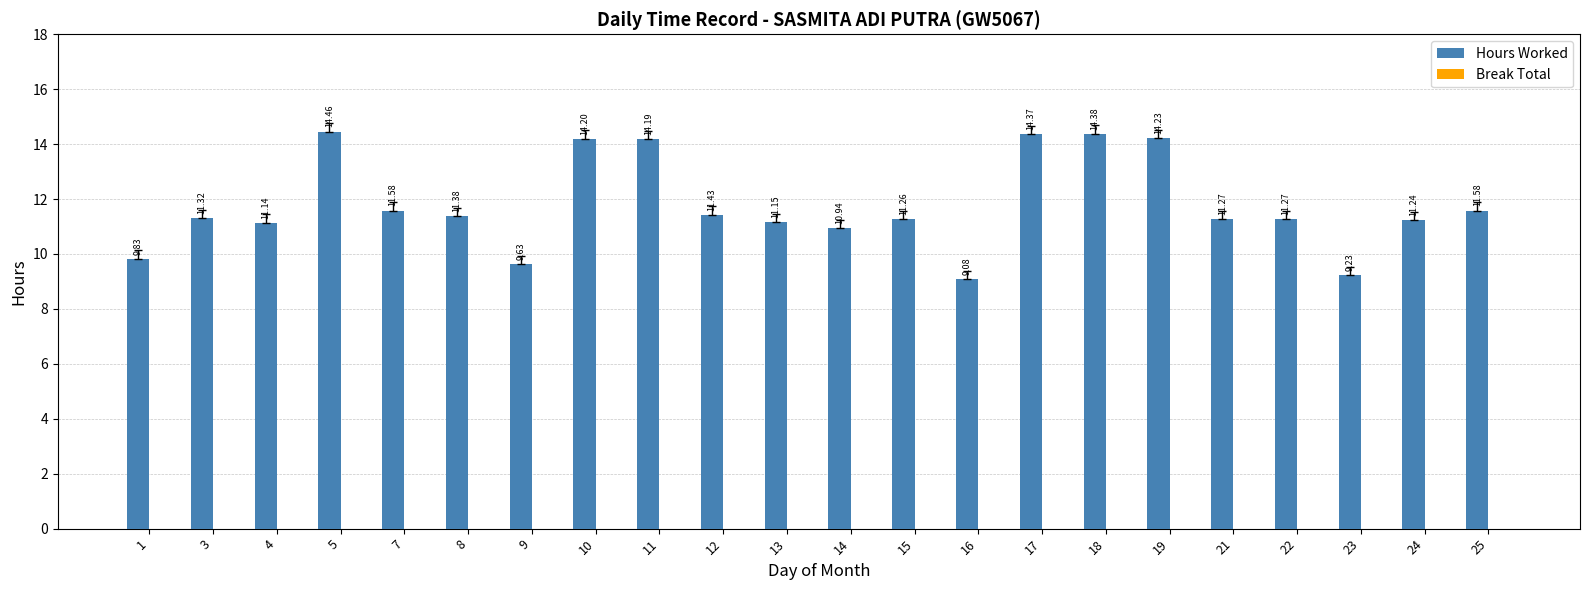

What is the difference between the maximum and minimum values?

5.4